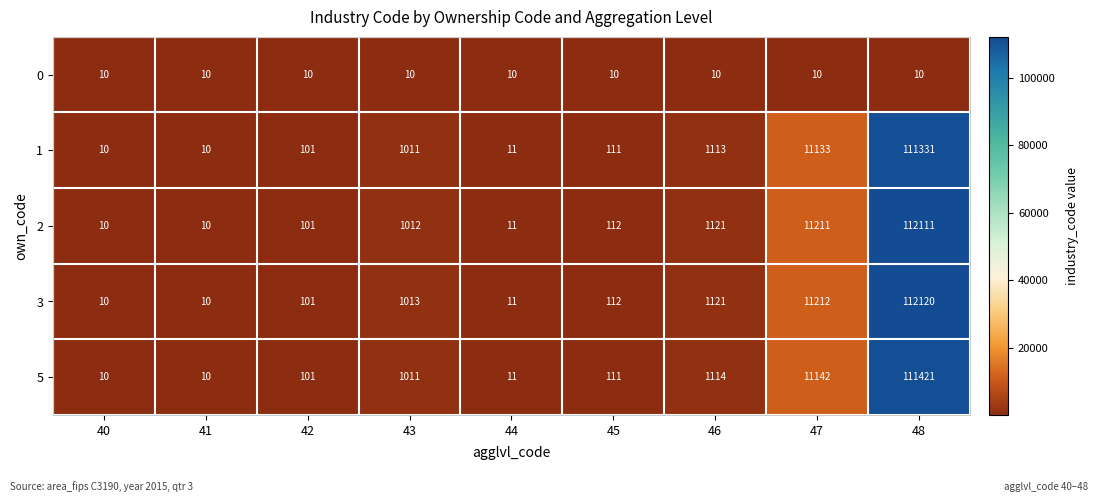

True or false: 3 has a value of 173448 at 48.

False